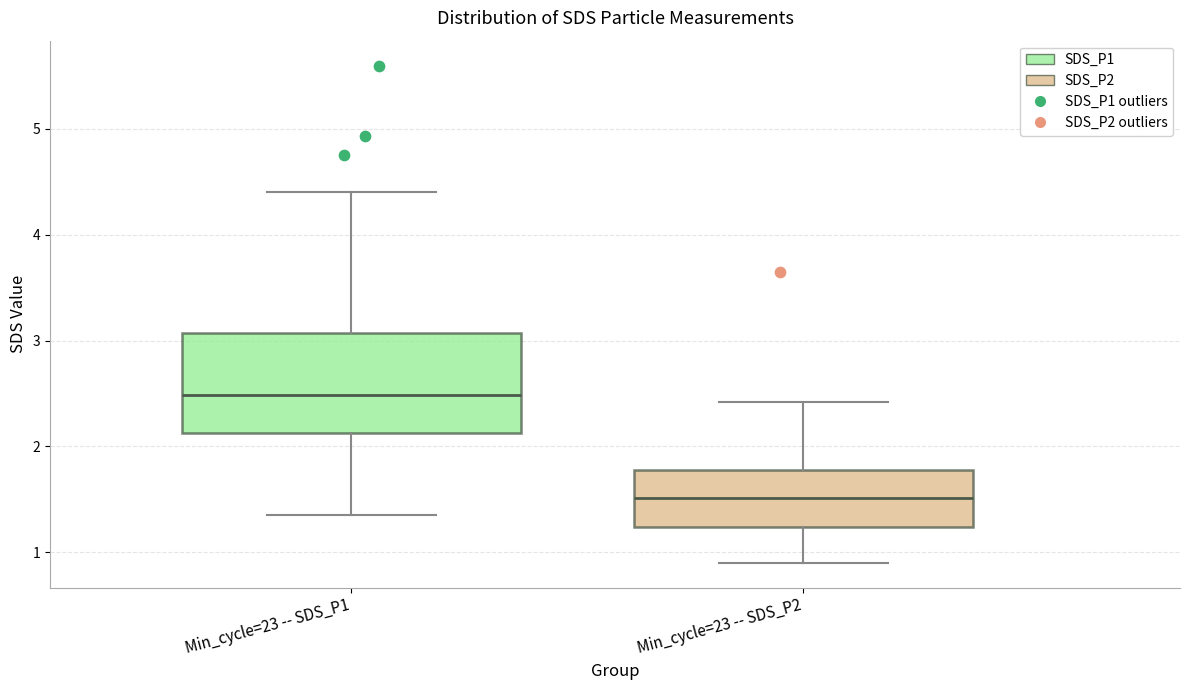

Which box has the highest median line?

Min_cycle=23 -- SDS_P1